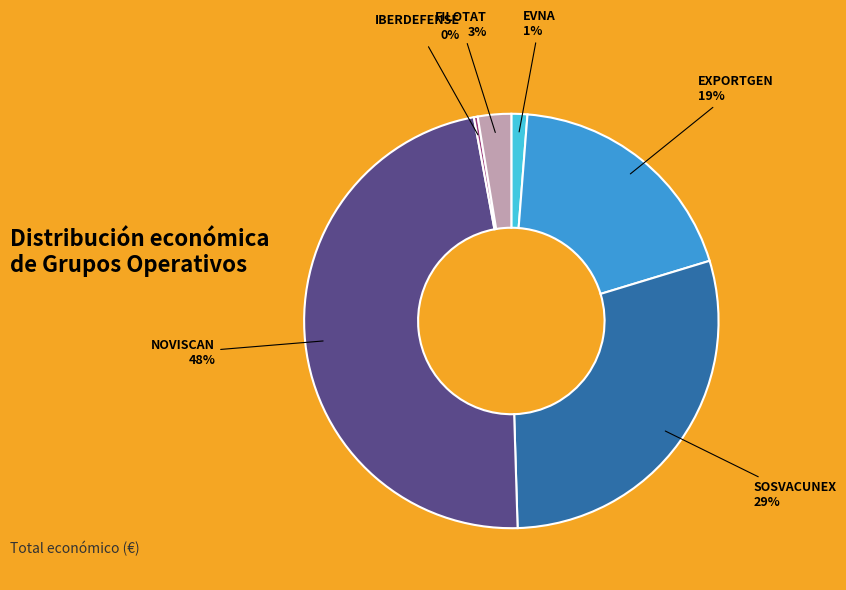

To the nearest percent, what is the average slice percentage?

17%